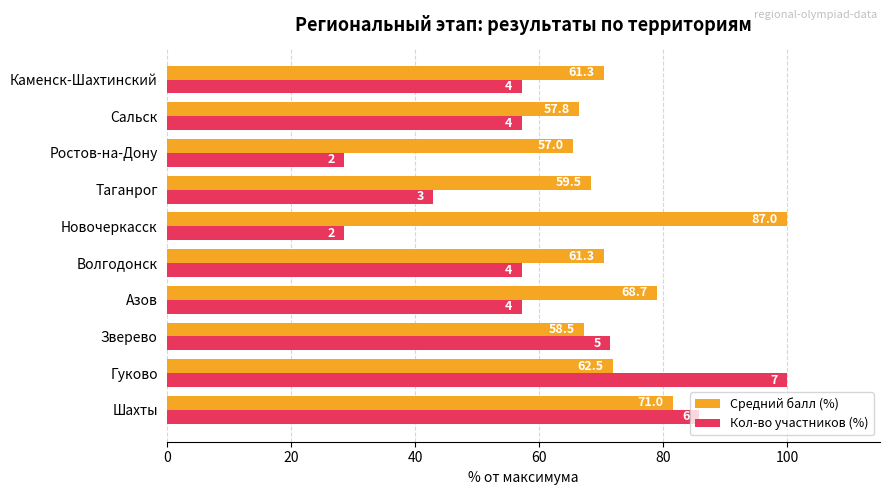

What is the minimum value shown in the chart?

28.6